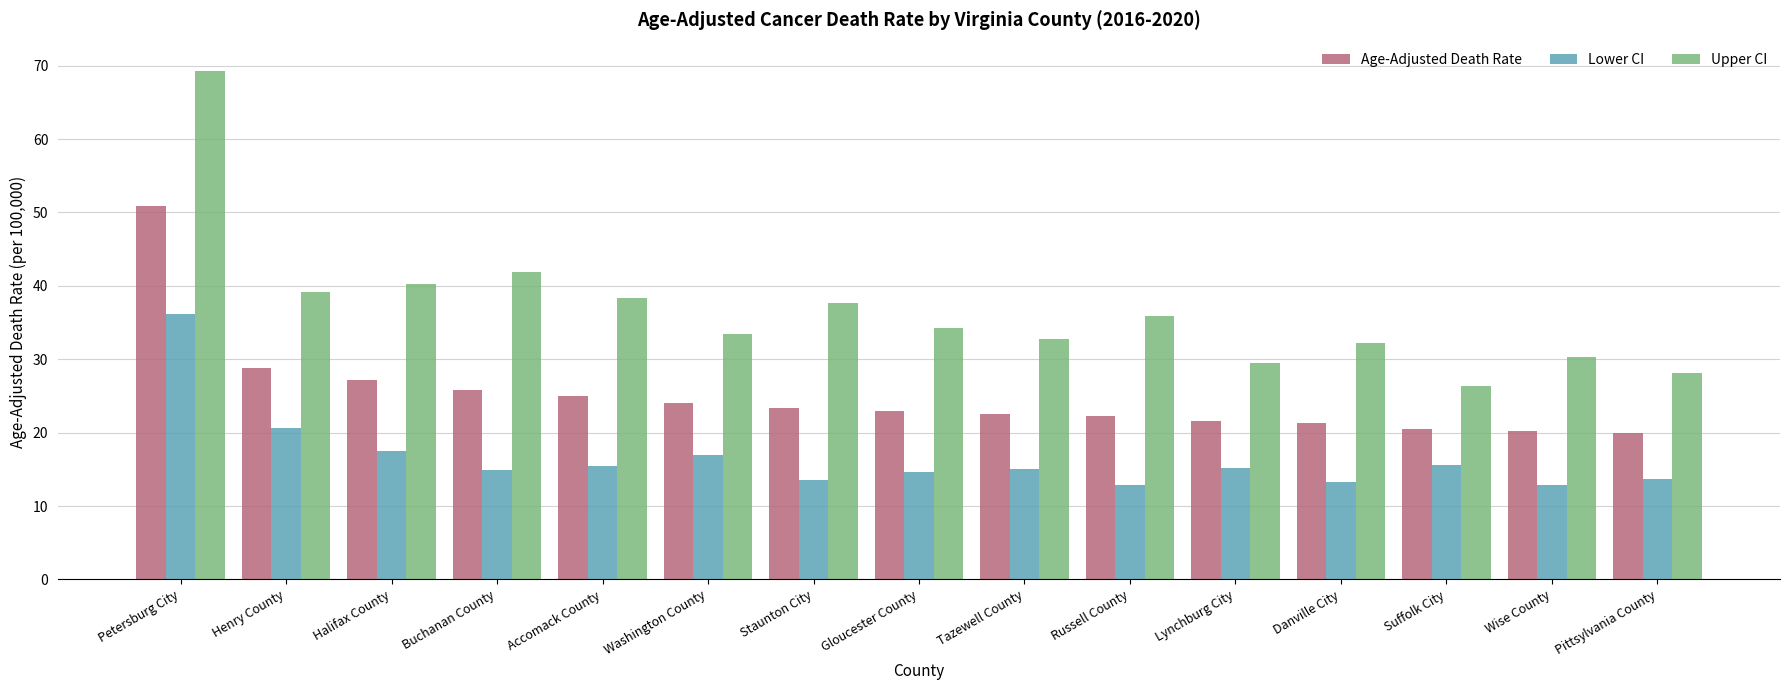

Which series has the largest range (max minus min)?

Upper CI